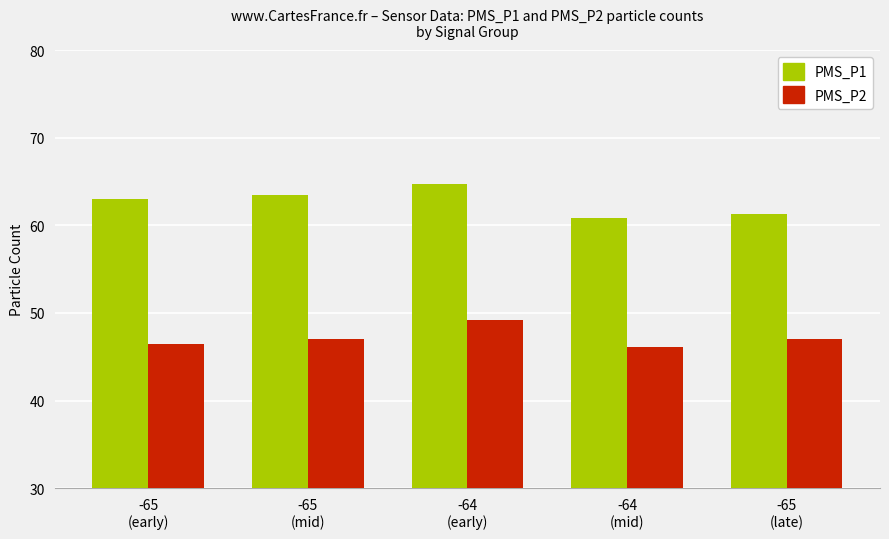

Count the number of data series in this chart.

2